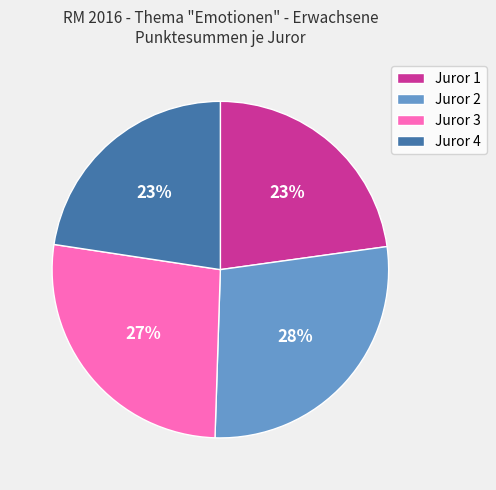

Is there a majority slice in this chart?

No